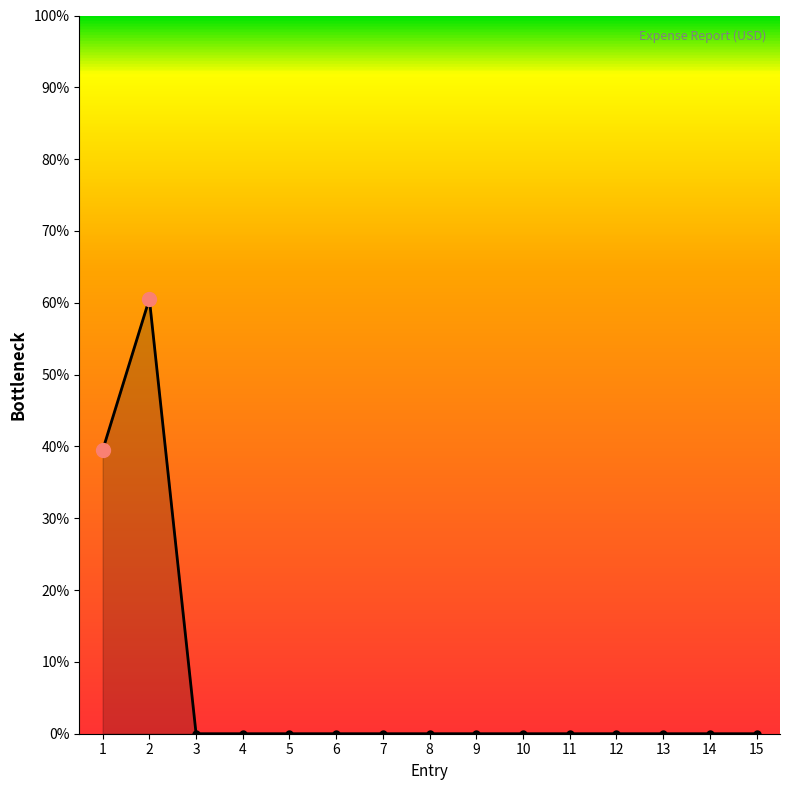

True or false: the data shows 34.4 at 12.

False